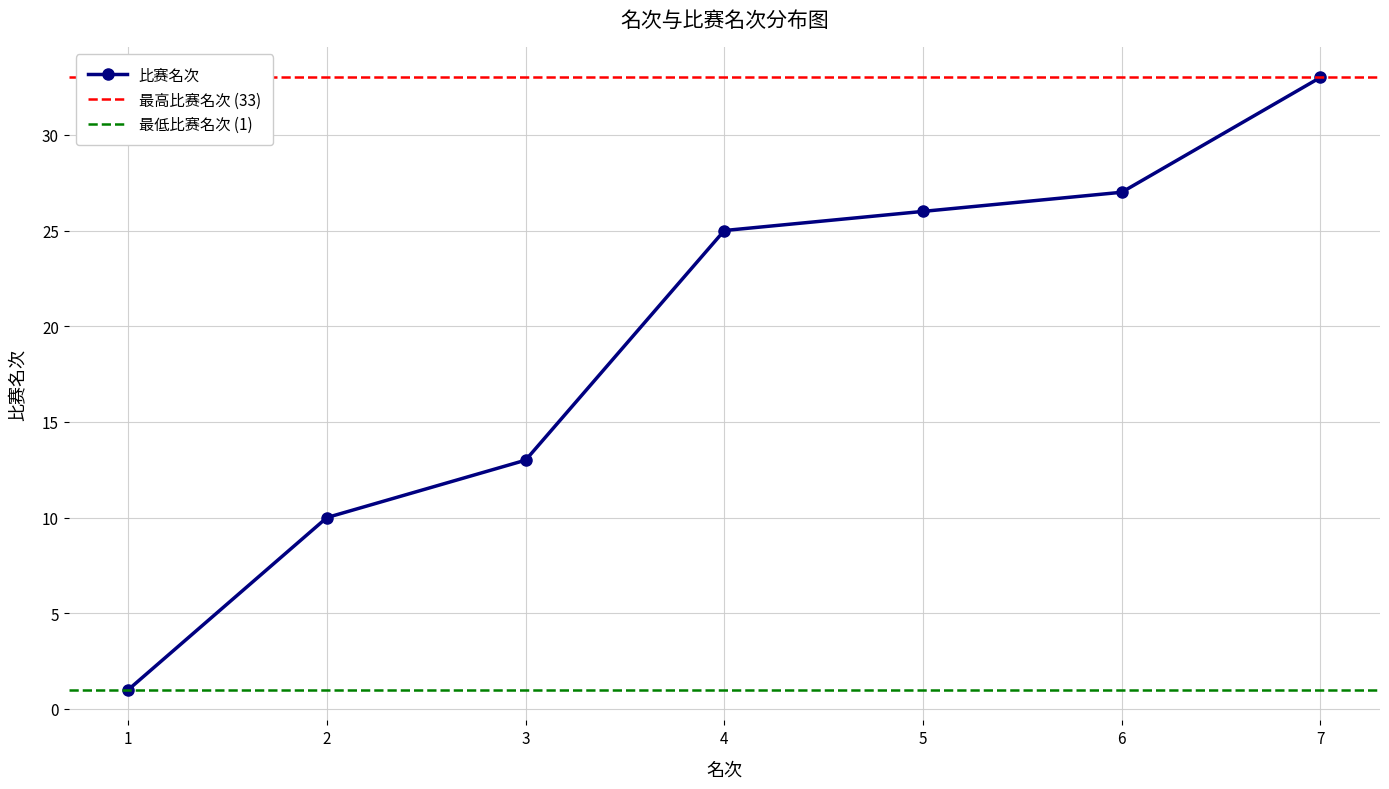

Which label corresponds to the smallest value in the chart?

1